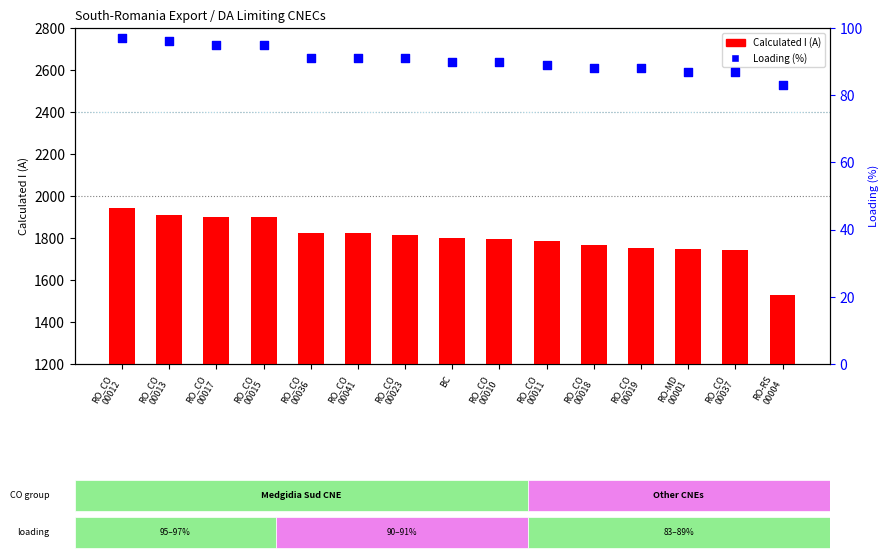

Which series contains the lowest Y value?

Loading (%)